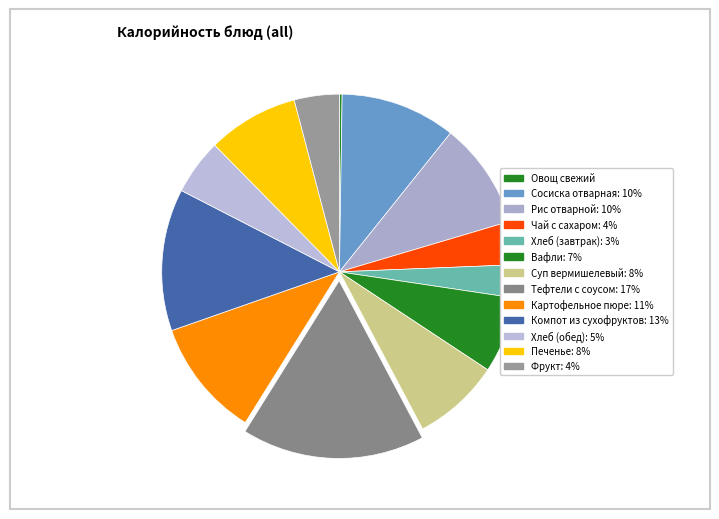

How much of the chart is everything except Суп вермишелевый?

92.0%